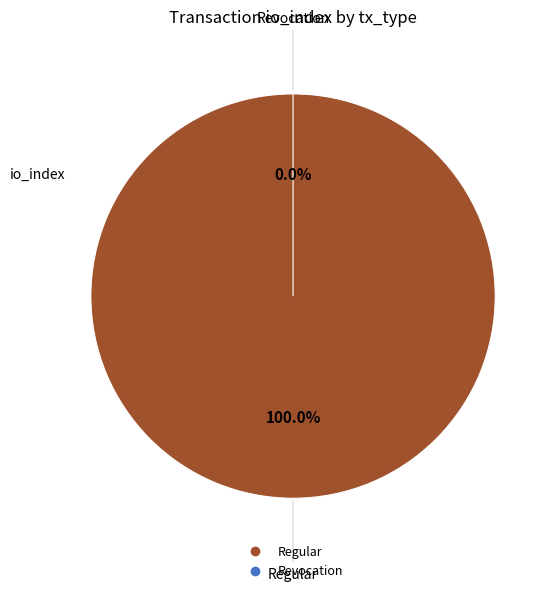

Is there a majority slice in this chart?

Yes